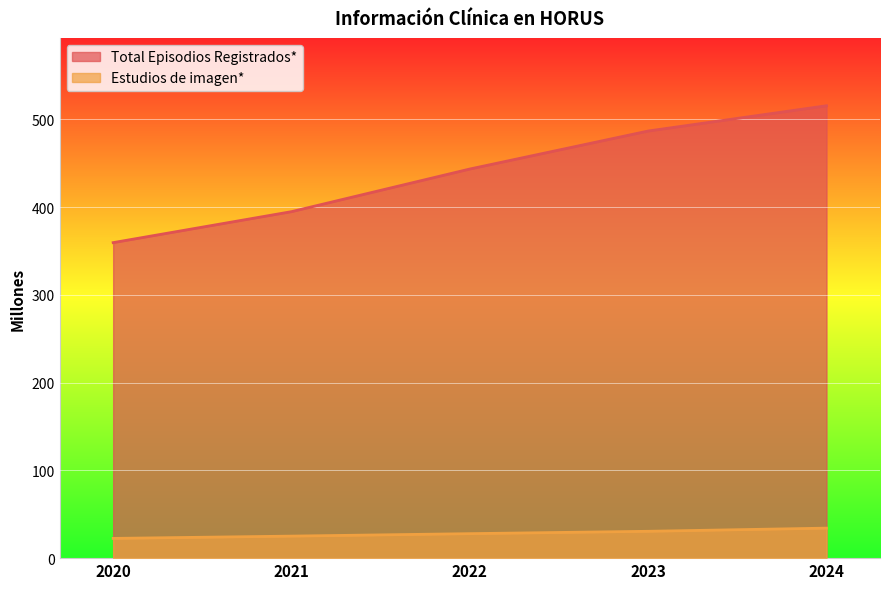

Which has a higher value, 2023 or 2022?

2023